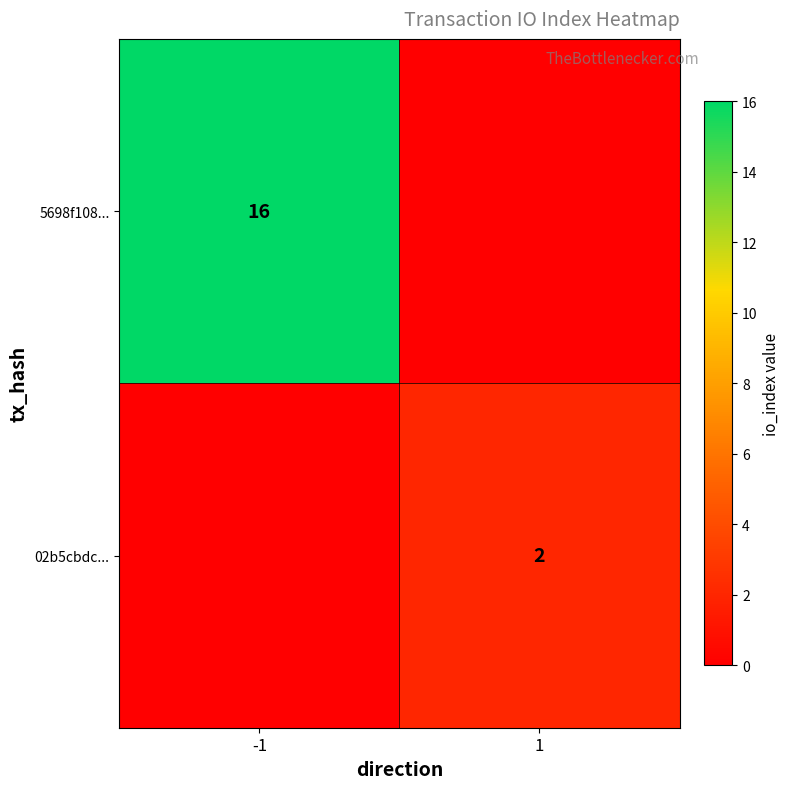

What is the greatest value displayed?

16